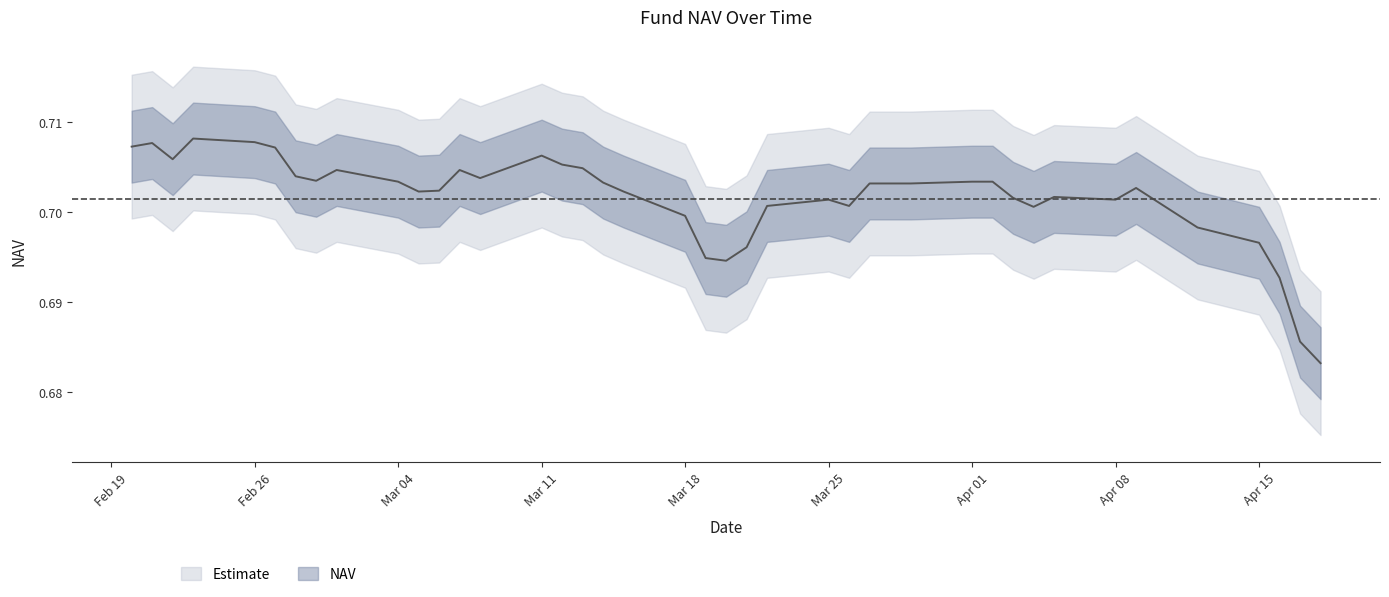

The chart shows a value of 0.3 at 13-03-2024. True or false?

False